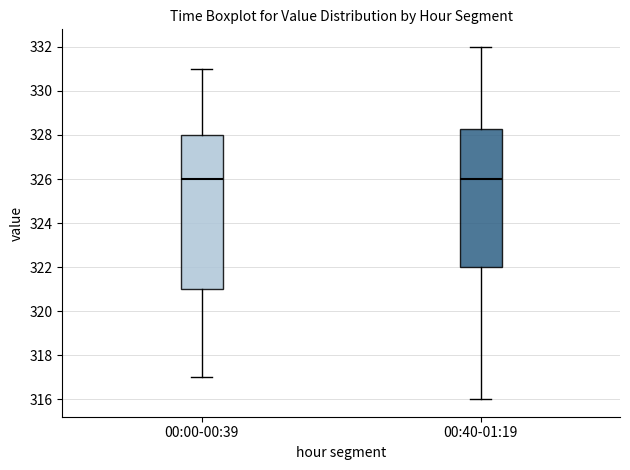

Reading left to right, read every box against the y-axis: the position of its median line, the range the box covers, and the ends of its whiskers. The values are not printed on the chart, so give them approximately, as read against the axis.

00:00-00:39: median 326.0, box 321.0 to 328.0, whiskers 317.0 to 331.0
00:40-01:19: median 326.0, box 322.0 to 328.2, whiskers 316.0 to 332.0